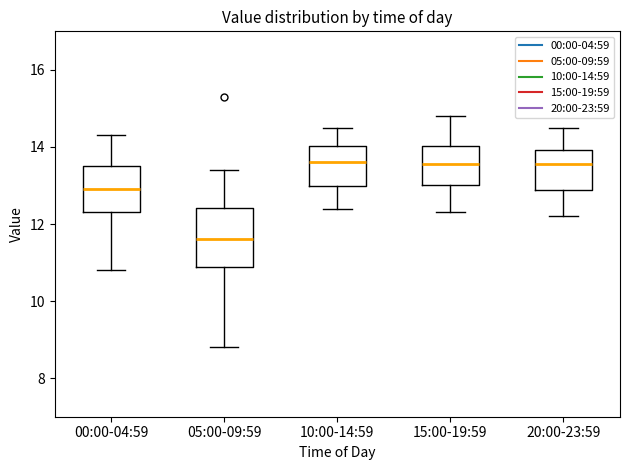

Comparing the boxes themselves (not the whiskers), which one is the tallest?

05:00-09:59